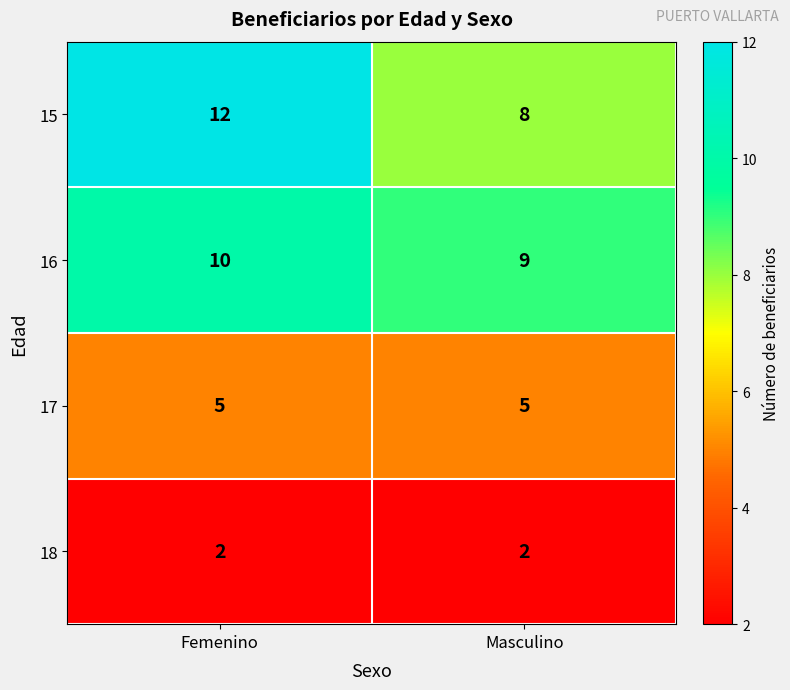

What is the total value across all series at Femenino?

29